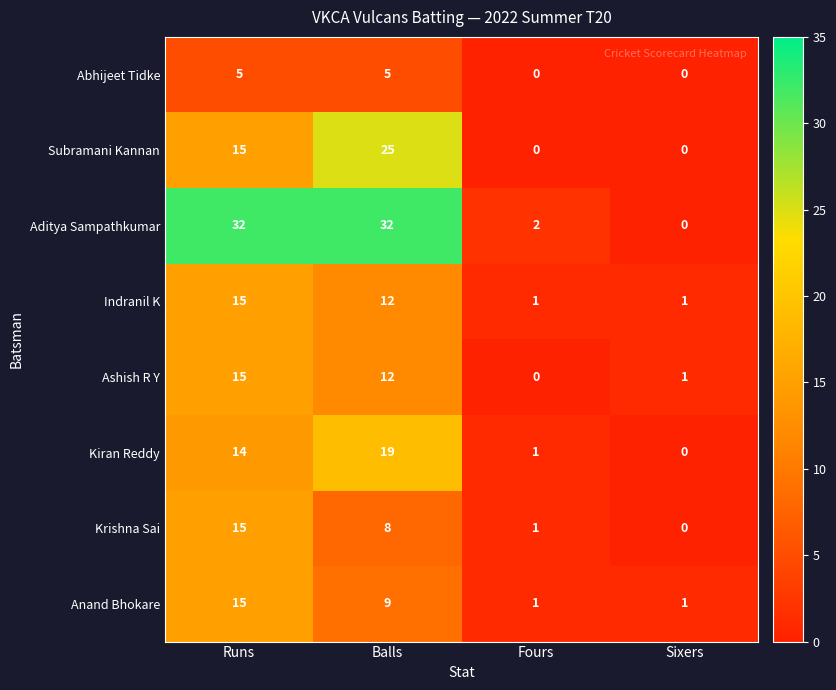

How many distinct data groups are displayed?

8